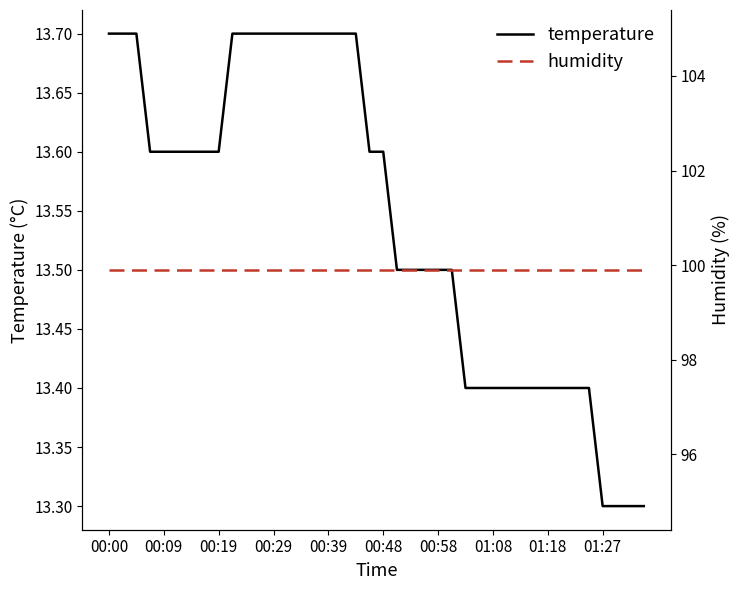

What is the sum of the humidity values at 21 and 31?

199.8